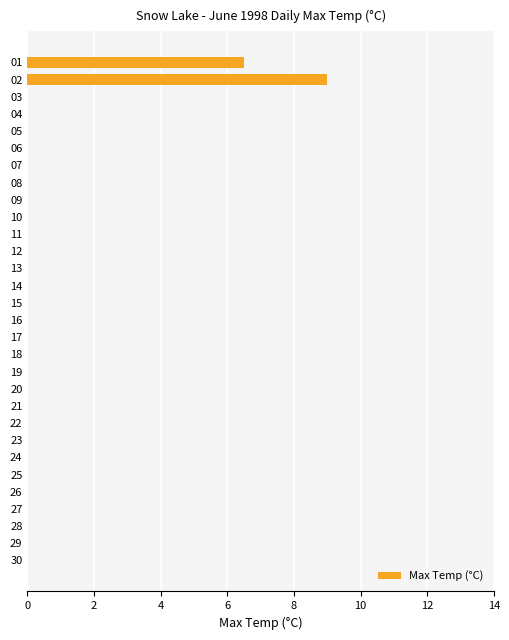

The chart shows a value of -6.2 at 04. True or false?

False